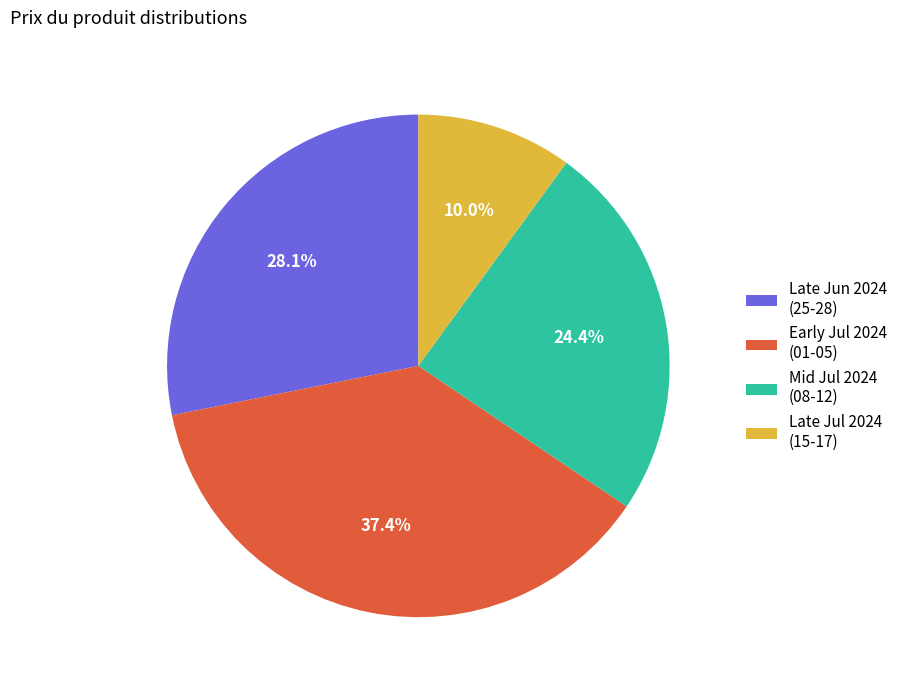

Is there a majority slice in this chart?

No